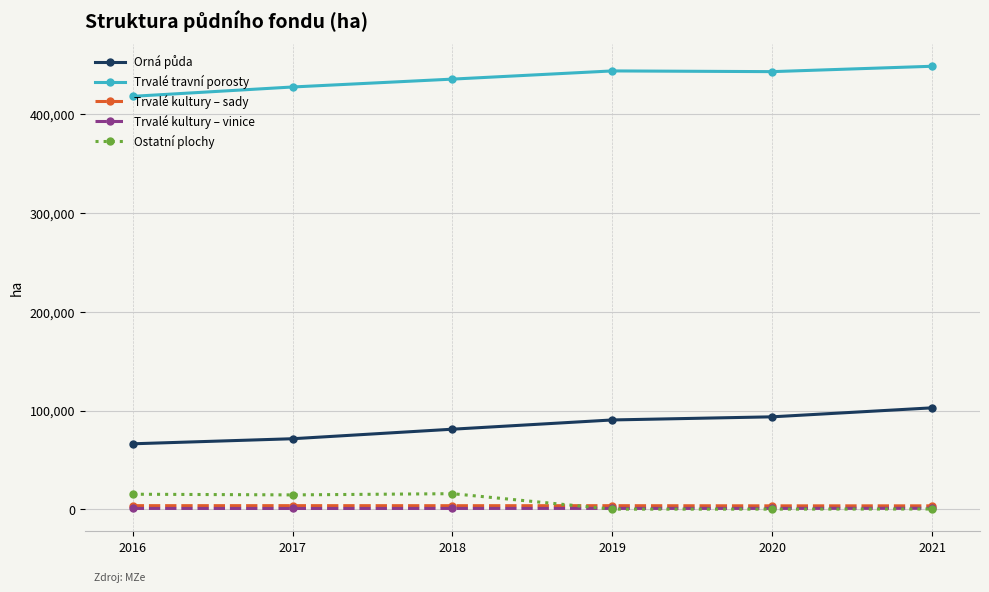

Which series has the largest total across all categories?

Trvalé travní porosty